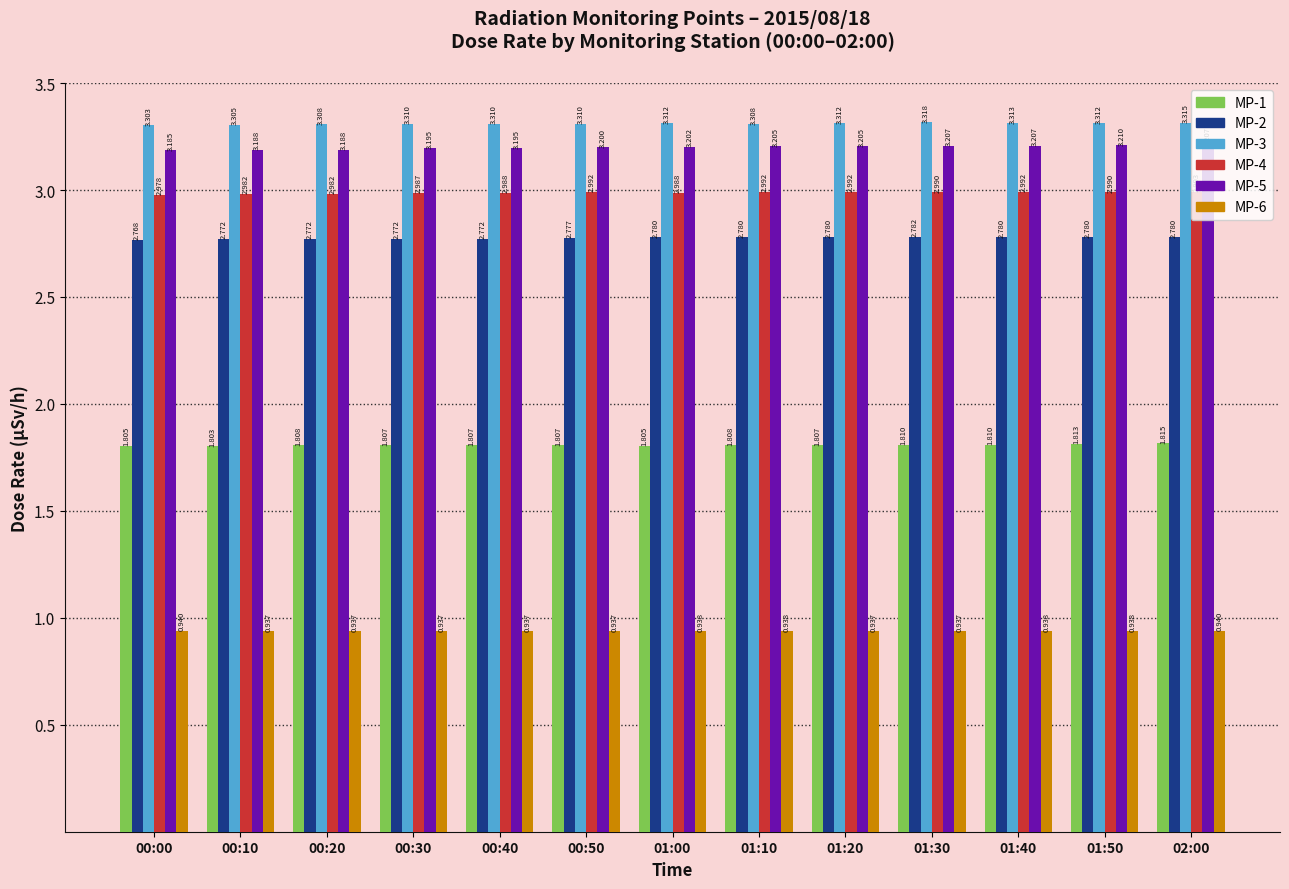

What is the total value across all series at 01:50?

15.0